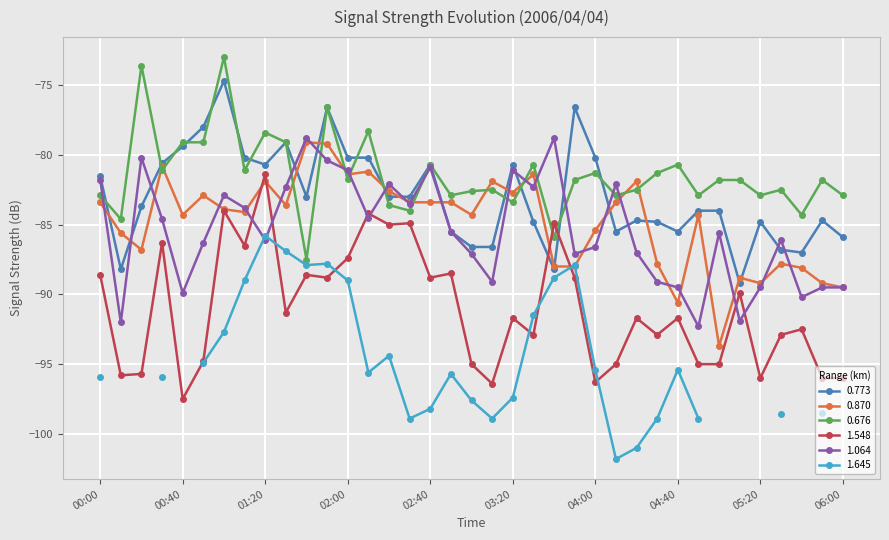

What is the difference between the second highest and minimum values in the 0.773 series?

12.6